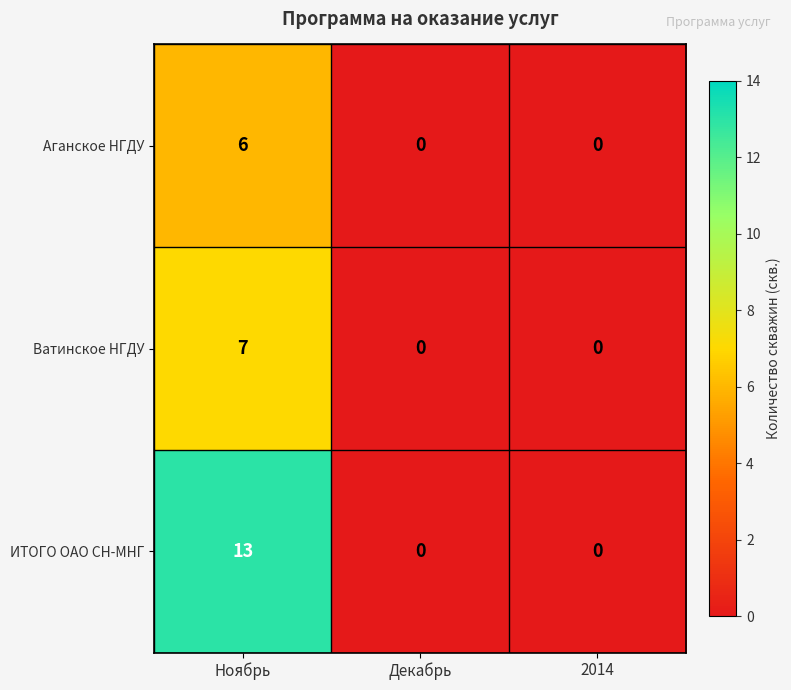

The Ватинское НГДУ series shows -4 at Декабрь. True or false?

False